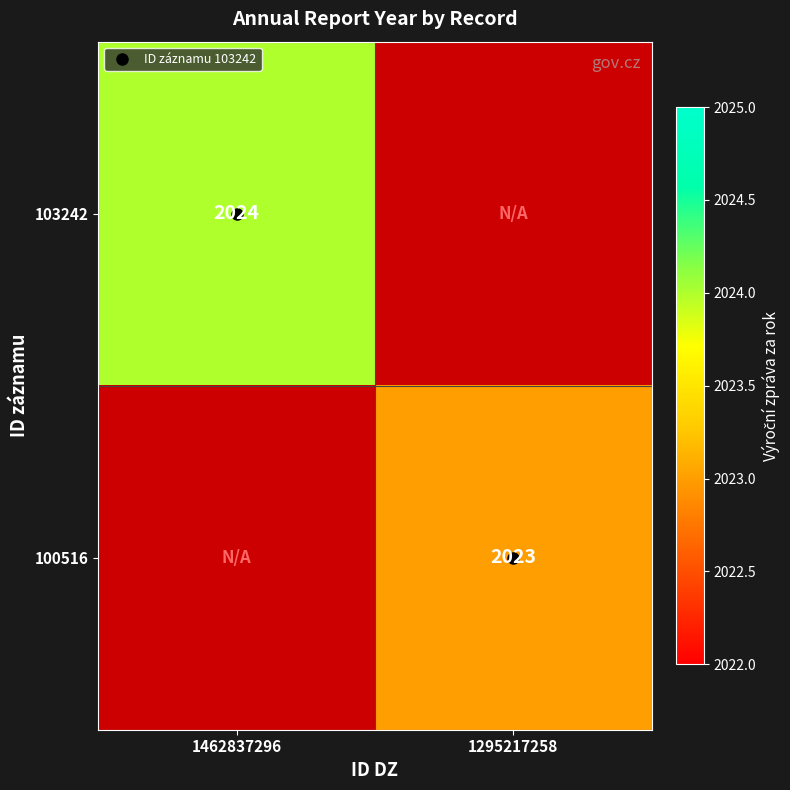

What is the smallest value displayed?

2023.0